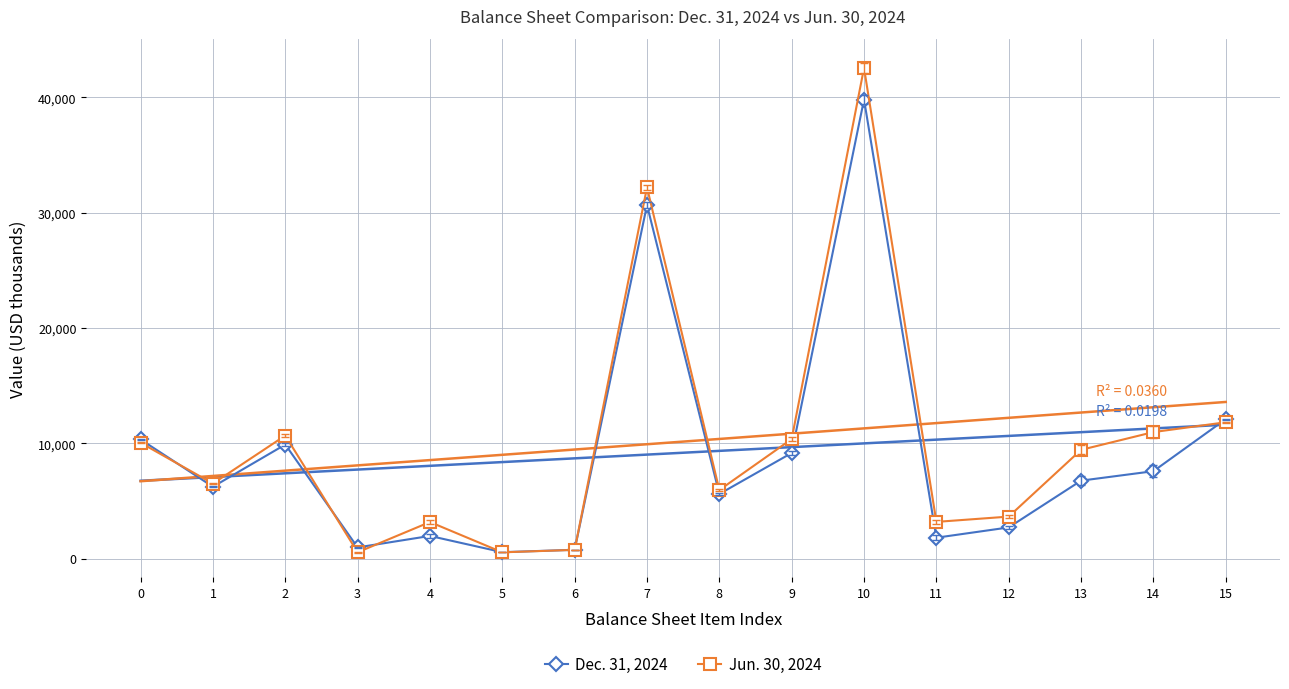

Where is the first local maximum for Dec. 31, 2024?

2